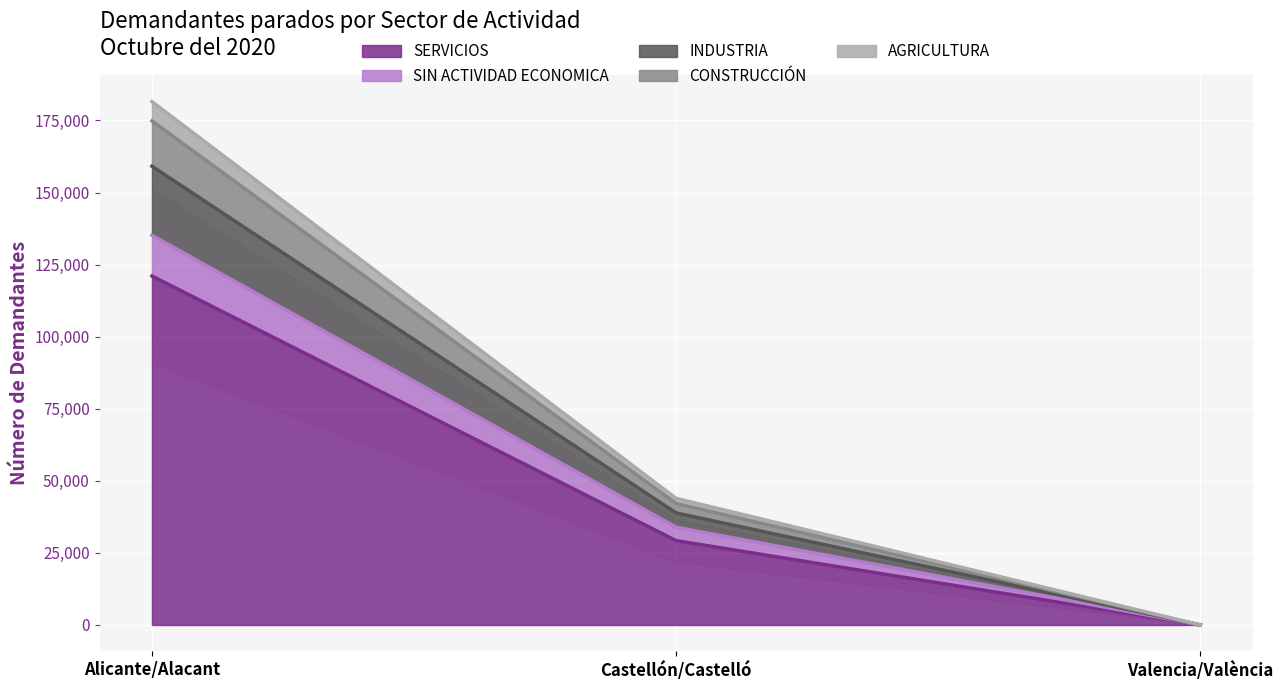

At how many categories does at least one series exceed 74075?

1